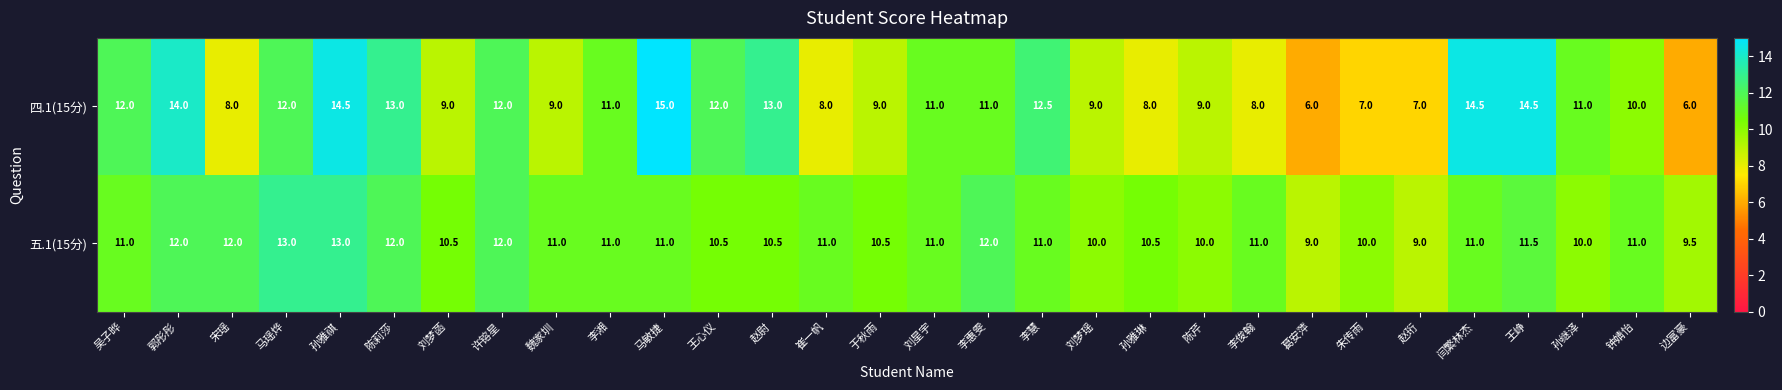

How many data points does each series have?

30